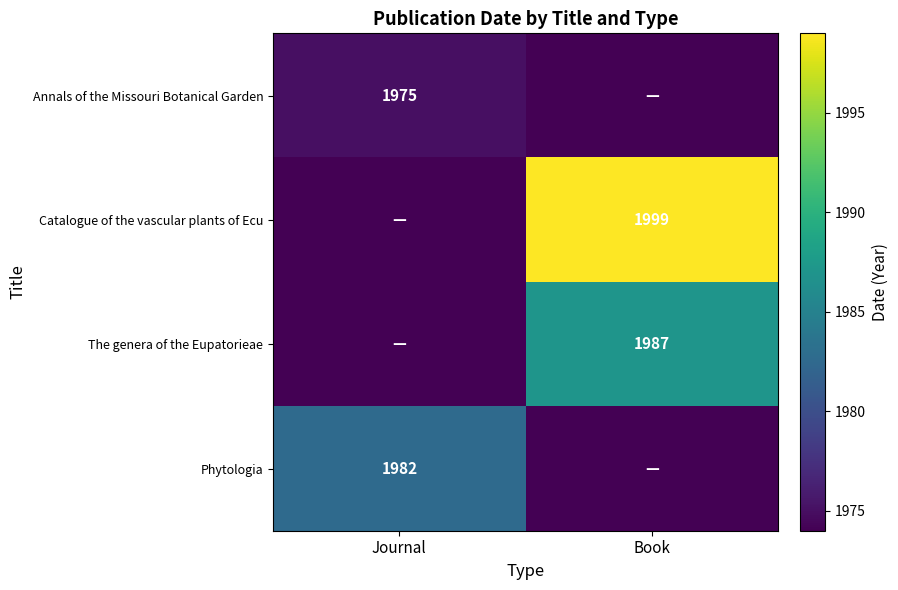

The value of The genera of the Eupatorieae at Book is 2972. True or false?

False